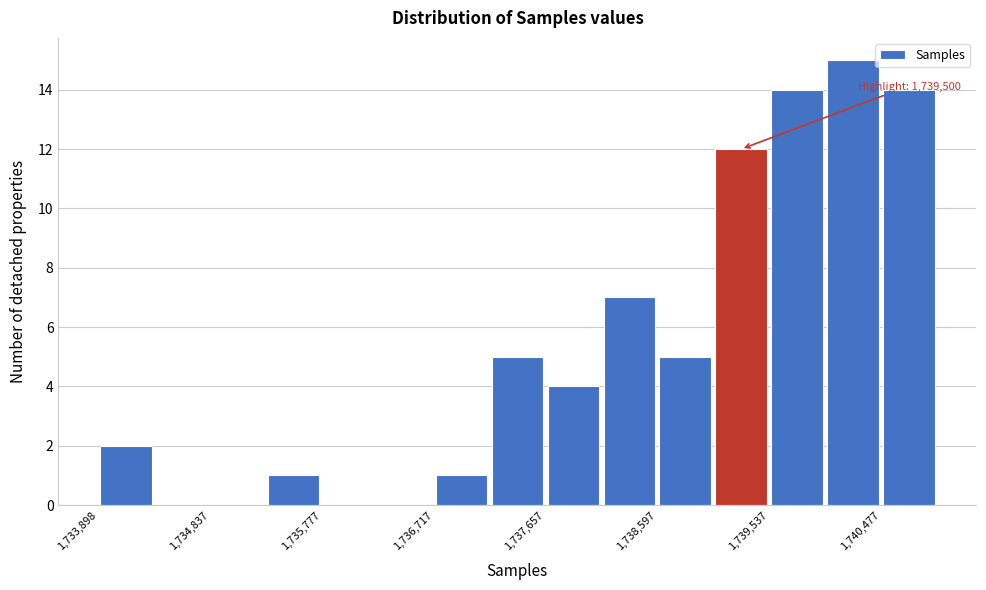

Which range on the x-axis has the tallest bar?

1740000 to 1740500